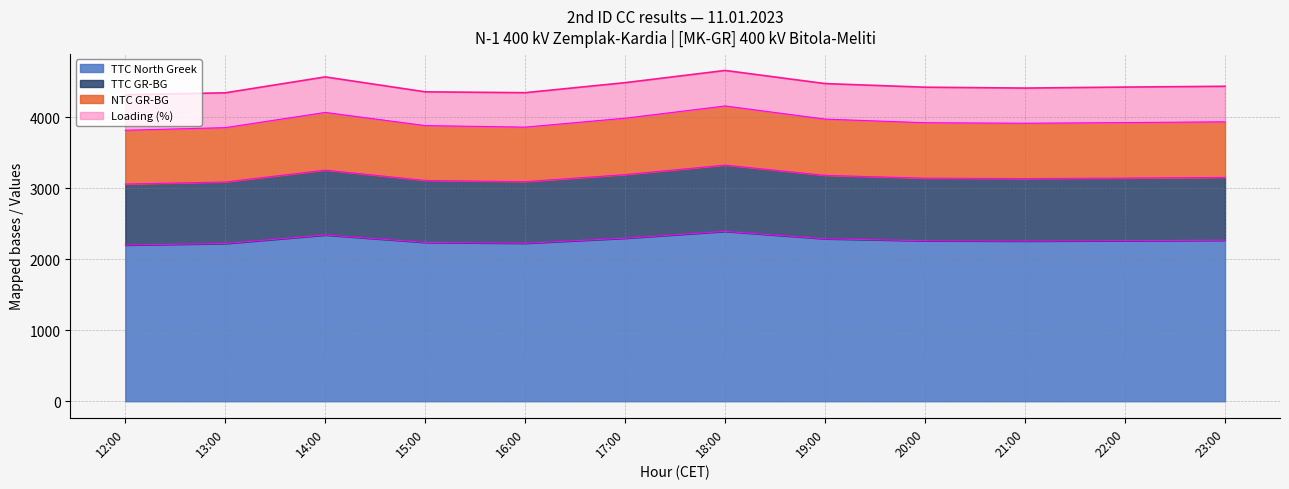

In TTC GR-BG, how many points are higher than both neighbors (excluding endpoints)?

2